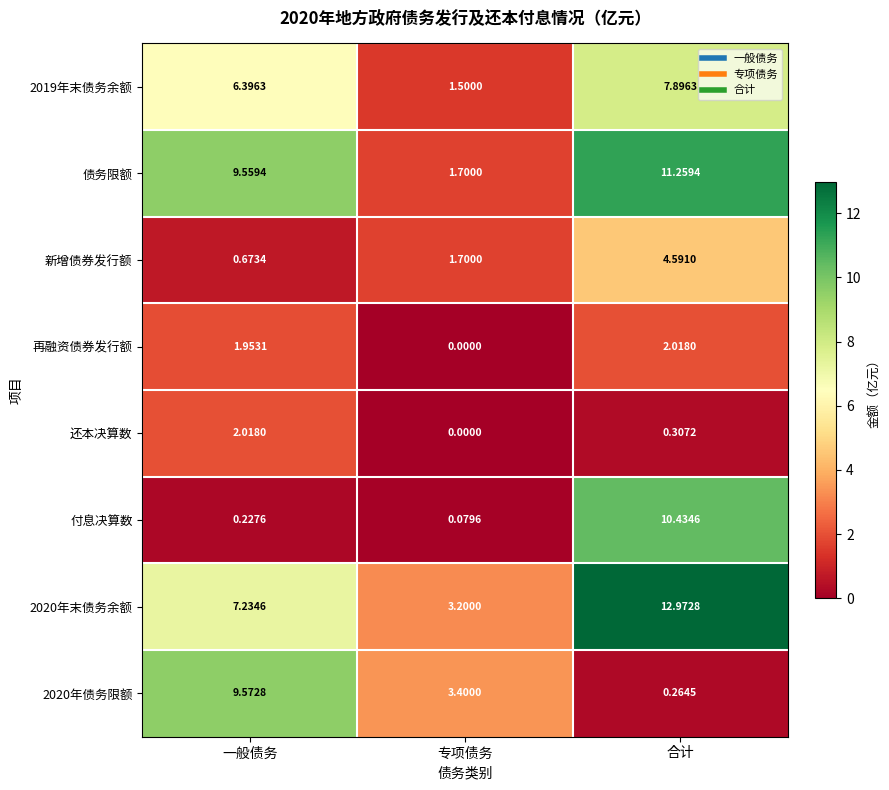

At which label does 还本决算数 reach its minimum?

专项债务